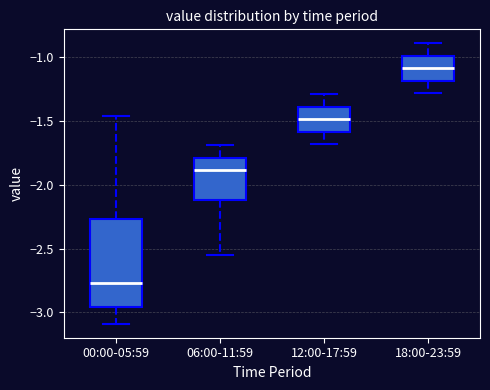

Reading left to right, read every box against the y-axis: the position of its median line, the range the box covers, and the ends of its whiskers. The values are not printed on the chart, so give them approximately, as read against the axis.

00:00-05:59: median -2.75, box -2.95 to -2.25, whiskers -3.10 to -1.45
06:00-11:59: median -1.90, box -2.10 to -1.80, whiskers -2.55 to -1.70
12:00-17:59: median -1.50, box -1.60 to -1.40, whiskers -1.70 to -1.30
18:00-23:59: median -1.10, box -1.20 to -1.00, whiskers -1.30 to -0.90